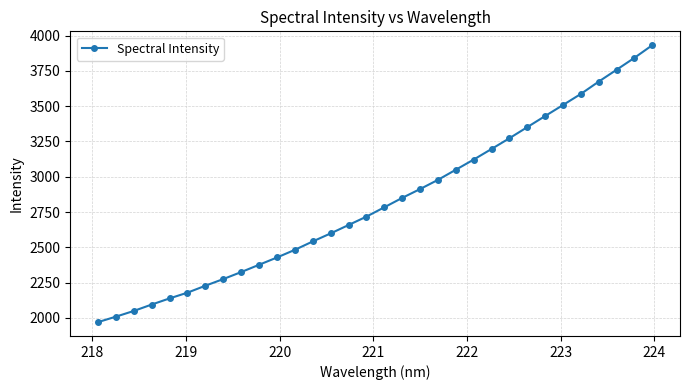

What is the difference between the maximum and minimum values?

1961.2